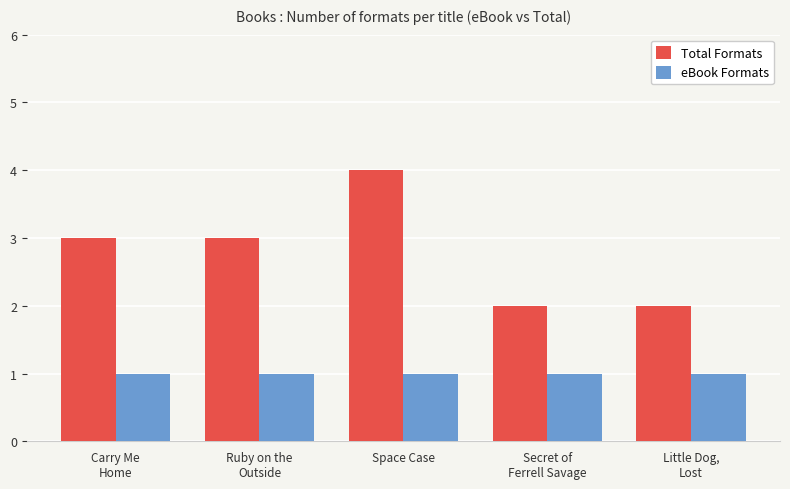

The value of eBook Formats at Space Case is 0. True or false?

False